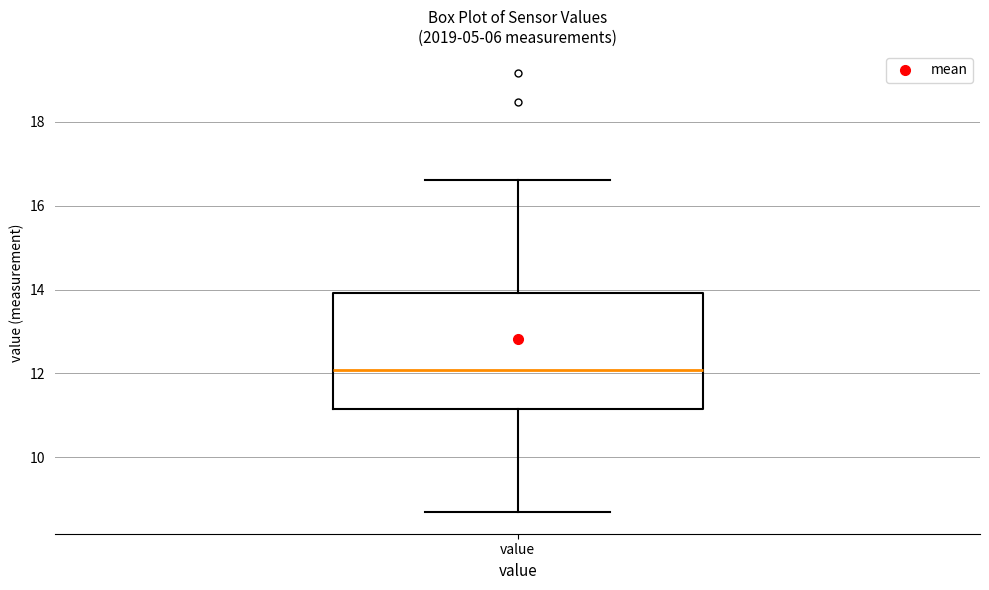

Where does the lower whisker of the box for value end on the y-axis? The values are not printed on the chart, so give them approximately, as read against the axis.

8.8